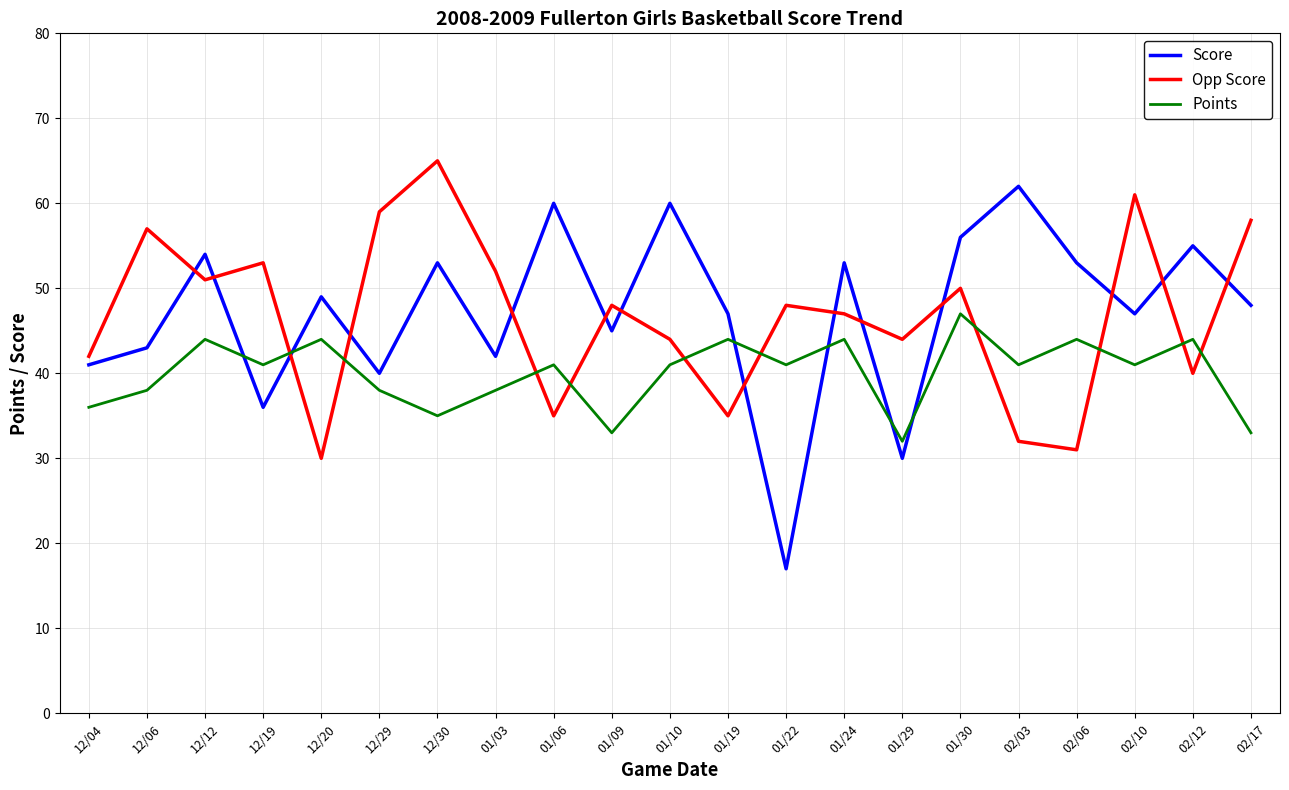

Where is Score nearest to the value 39?

12/29